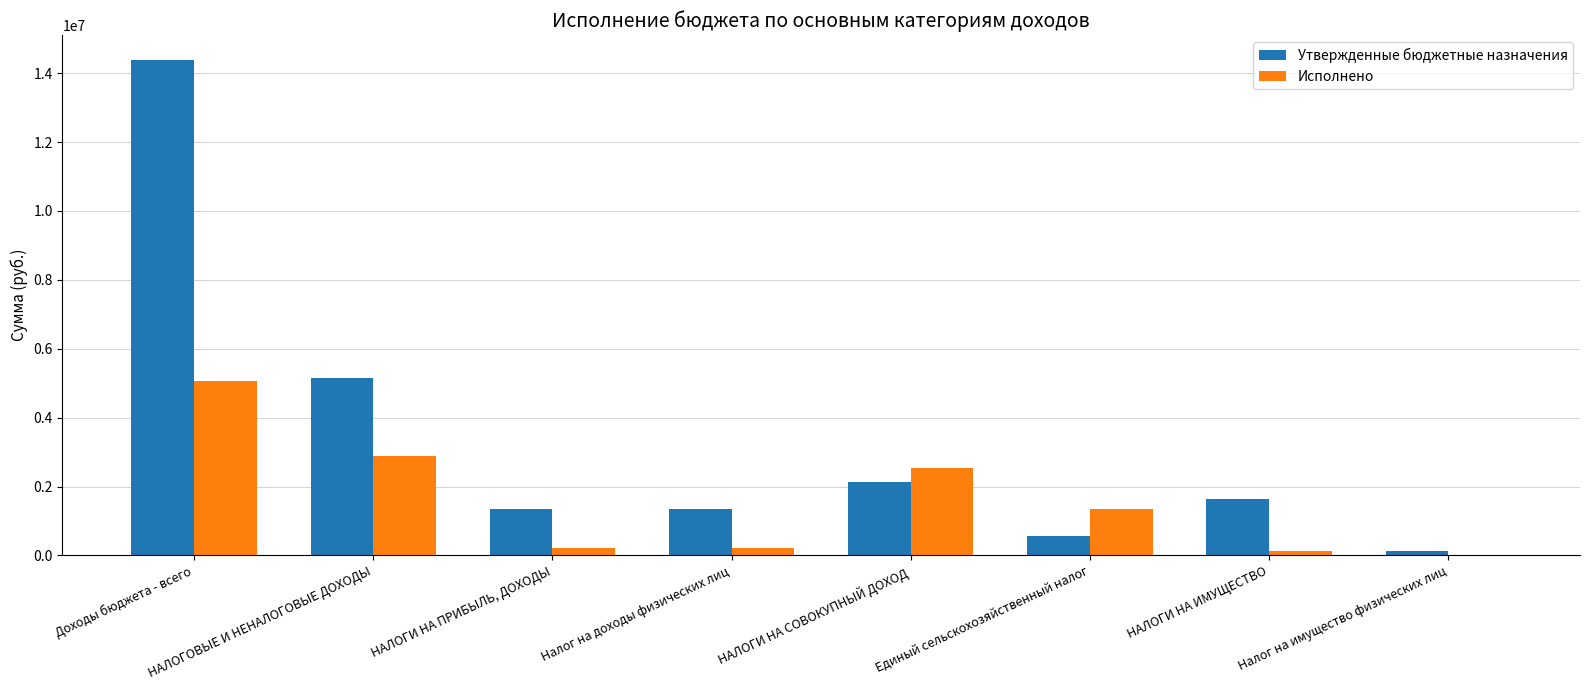

What is the spread (max minus min) of values at Доходы бюджета - всего?

9332703.5